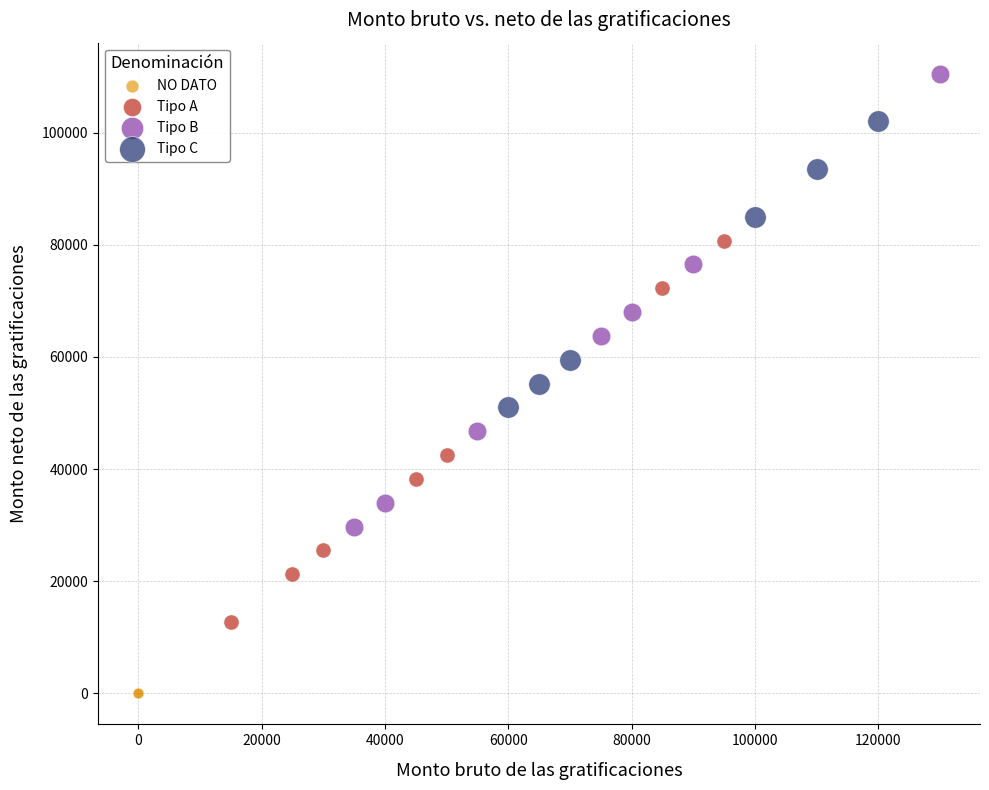

Which series contains the highest Y value?

Tipo B